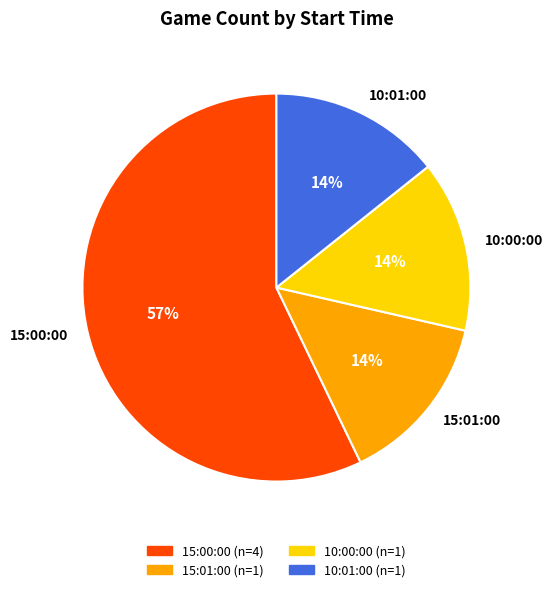

What percentage is the 15:01:00 slice, to the nearest percent?

14%